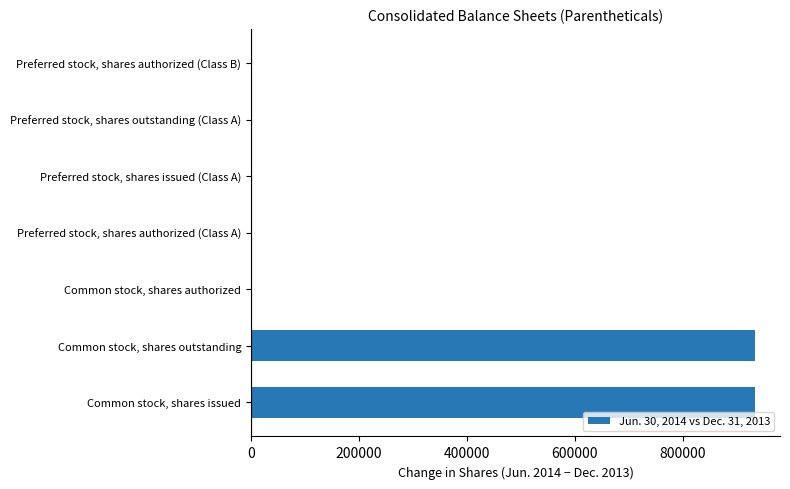

True or false: the data shows 288205 at Common stock, shares outstanding.

False